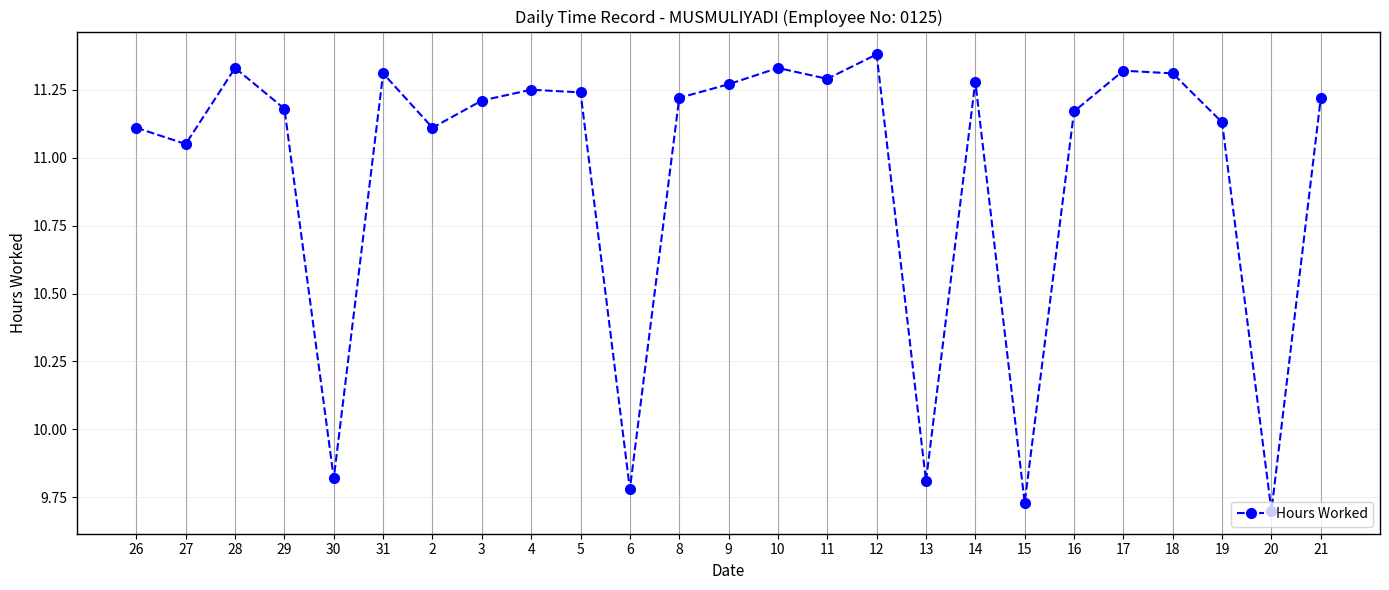

What is the sum of the values at 11 and 14?

22.6